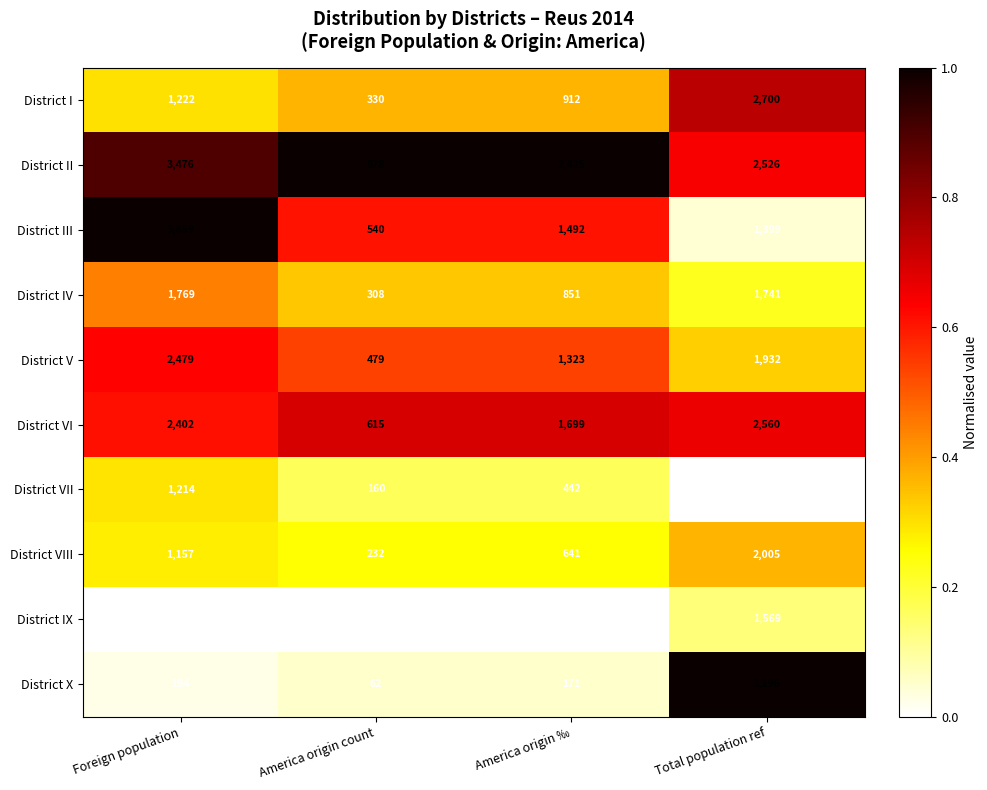

Which series has the largest total across all categories?

District II